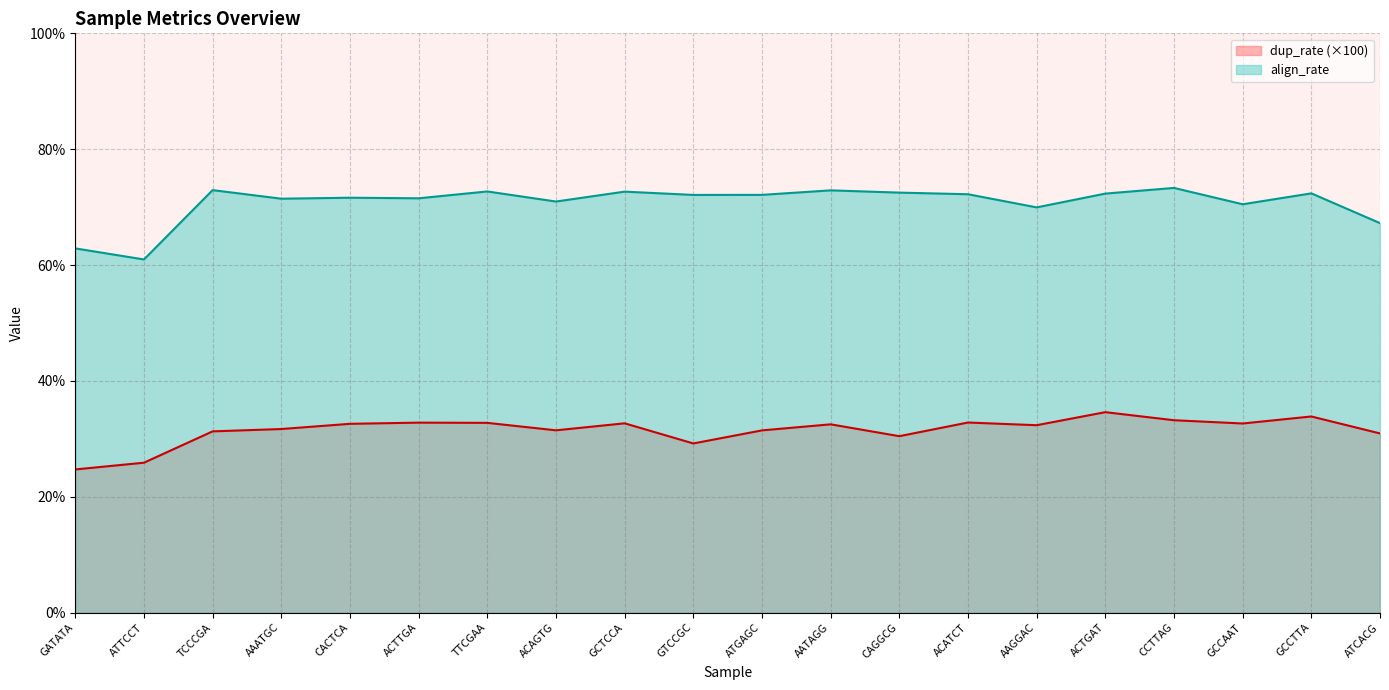

List the labels in order of dup_rate value, largest first.

ACTGAT, GCCTTA, CCTTAG, ACATCT, ACTTGA, TTCGAA, GCTCCA, GCCAAT, CACTCA, AATAGG, AAGGAC, AAATGC, ACAGTG, ATGAGC, TCCCGA, ATCACG, CAGGCG, GTCCGC, ATTCCT, GATATA